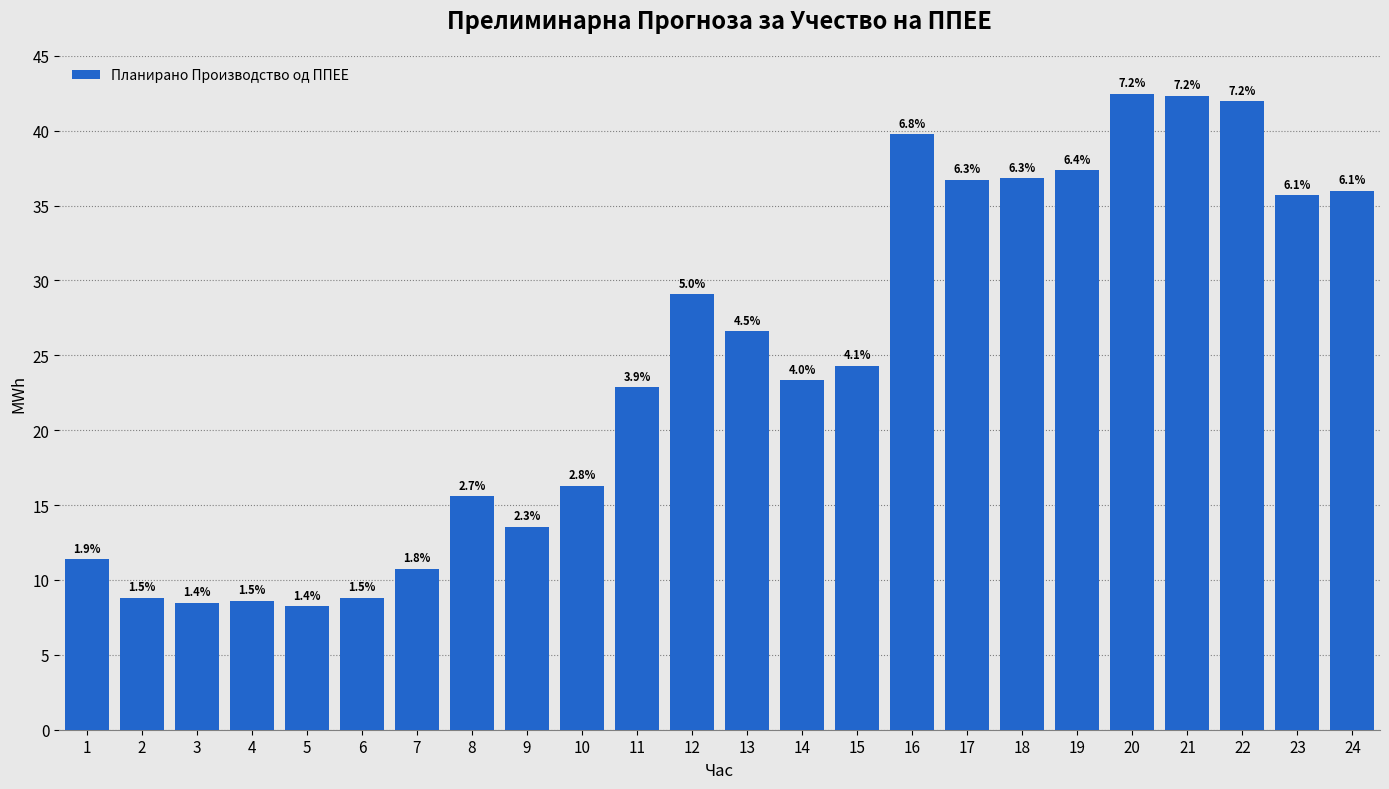

Are the bars horizontal?

No